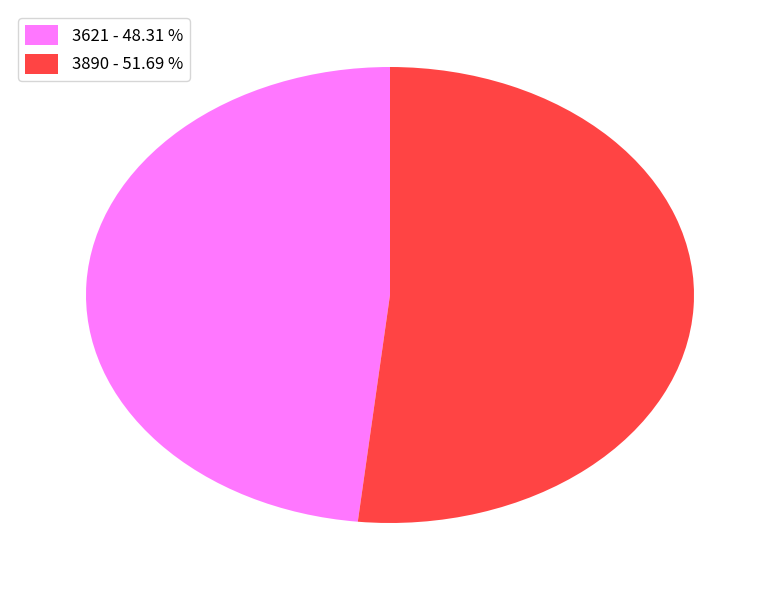

Does any single category account for the majority?

Yes